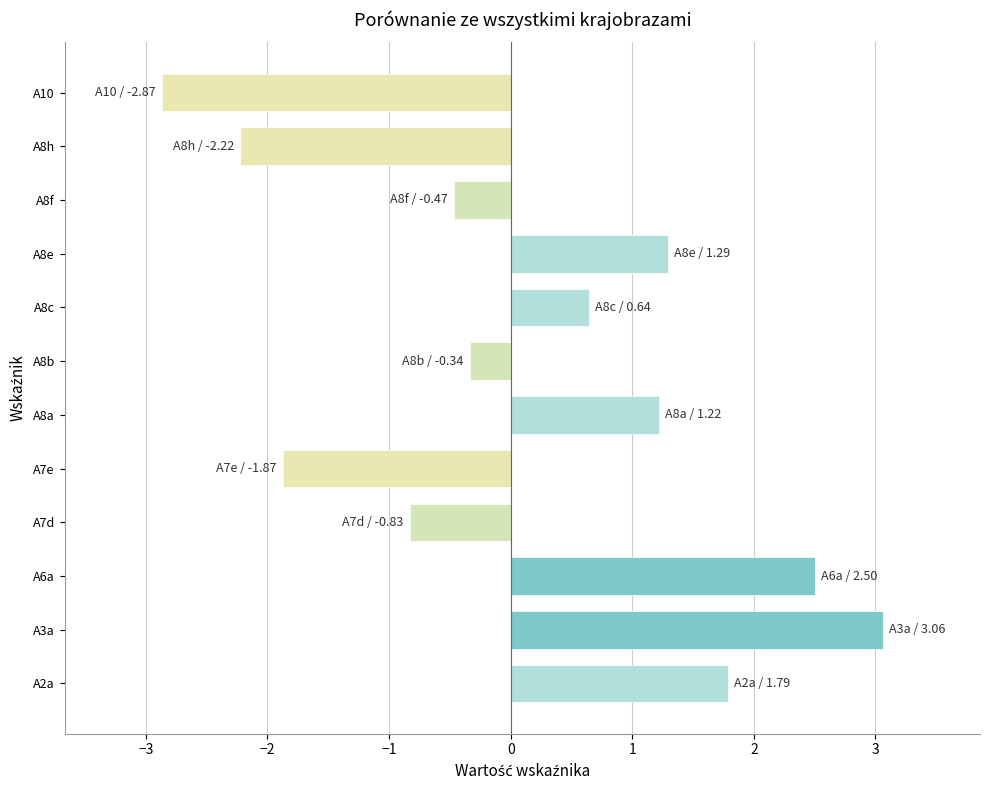

At which category does the chart reach its minimum across all series?

A10